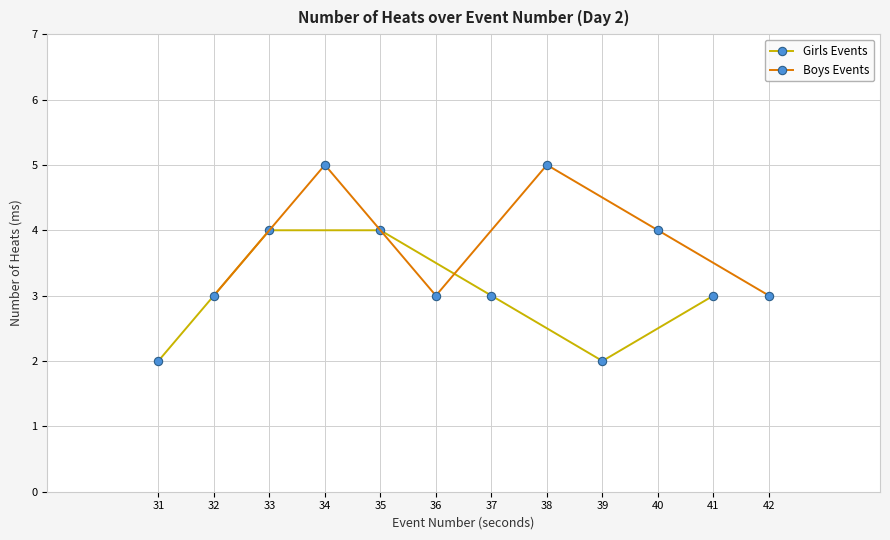

Between 34 and 36, which series saw the biggest shift?

Boys Events